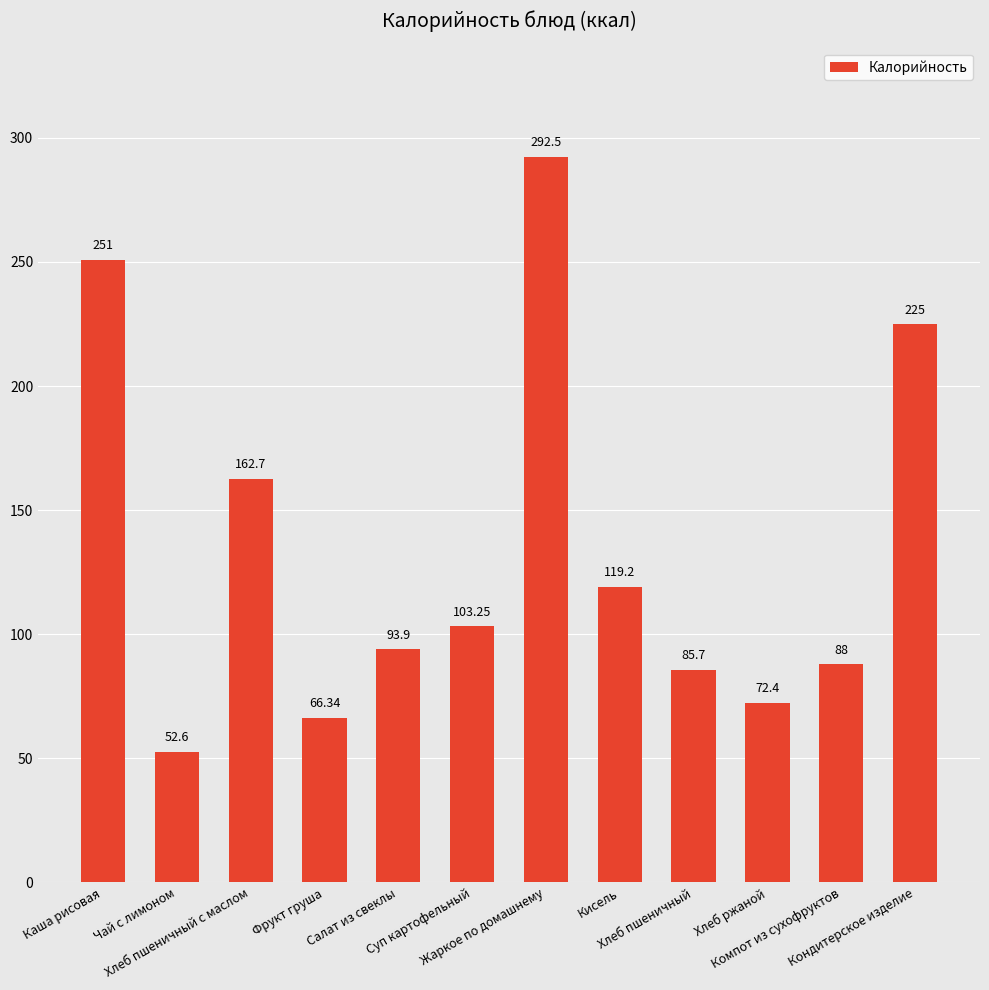

What is the approximate value at Жаркое по домашнему?

292.5